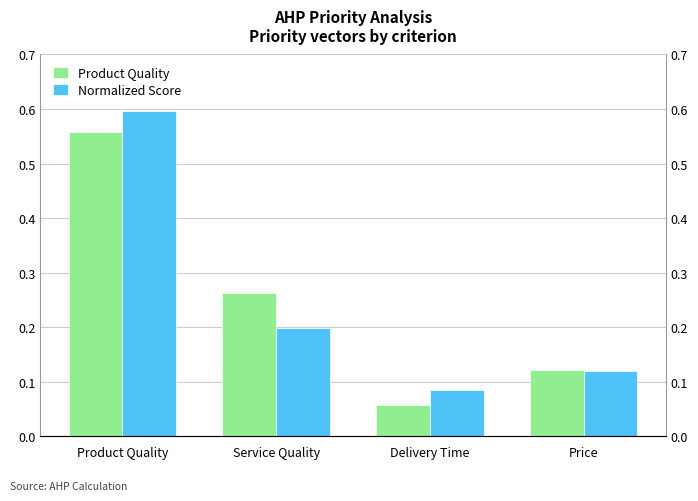

At which label is Normalized Score closest to 0?

Delivery Time